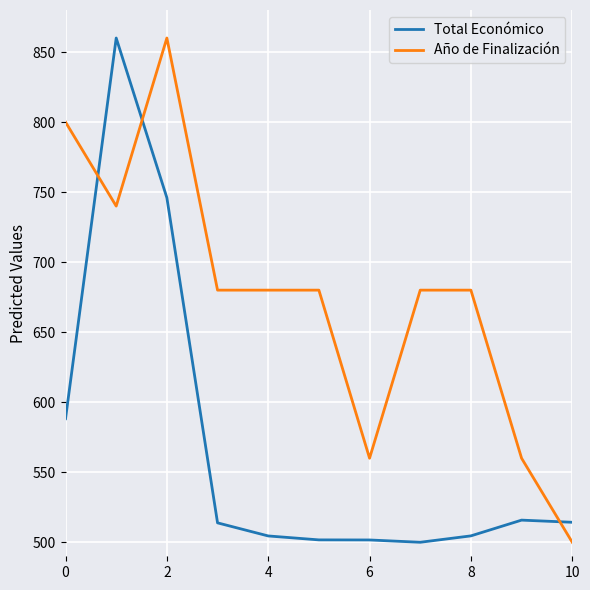

What is the maximum value shown in the chart?

860.0